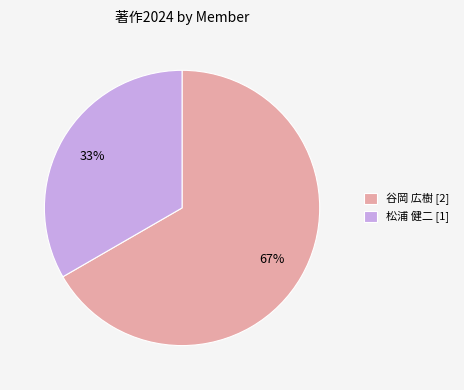

Is there any slice that represents more than half of the pie?

Yes